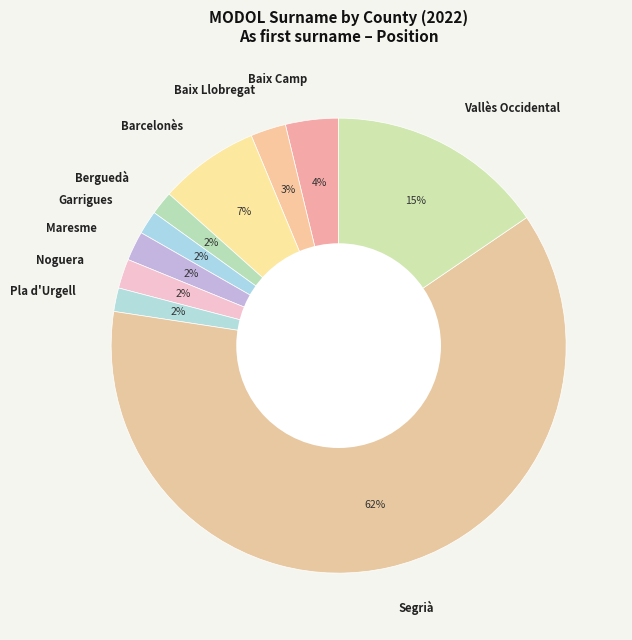

Between Baix Camp and Garrigues, which is larger?

Baix Camp